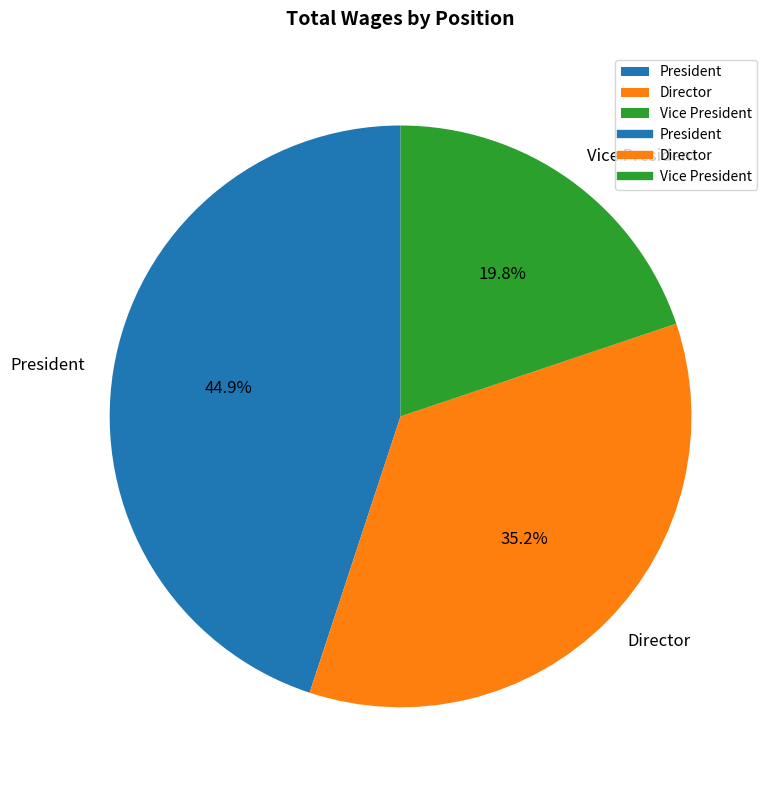

Count the number of slices in the pie.

3